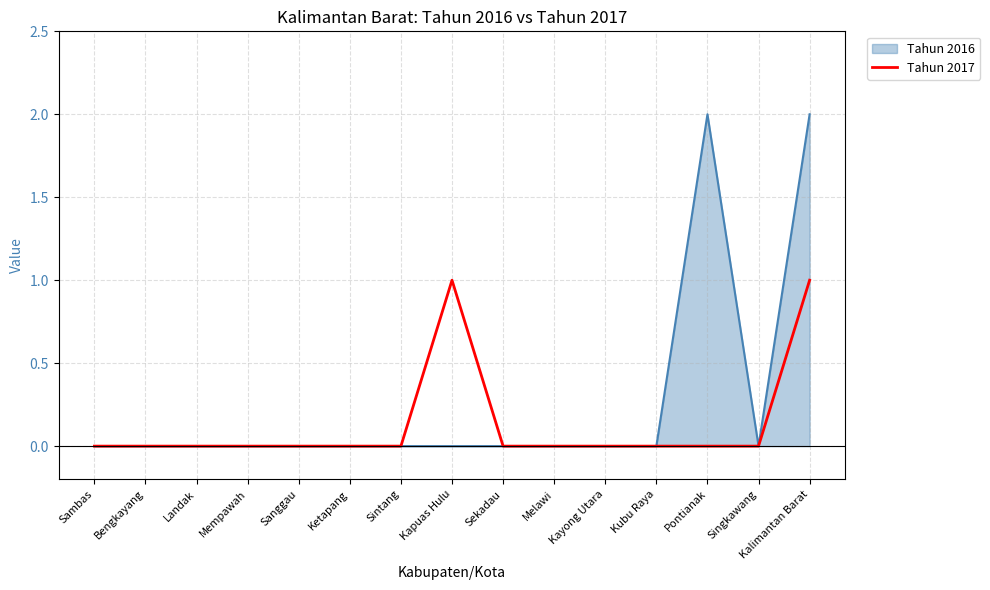

Is the value of Tahun 2017 at Sanggau greater than the value of Tahun 2016 at Pontianak?

No